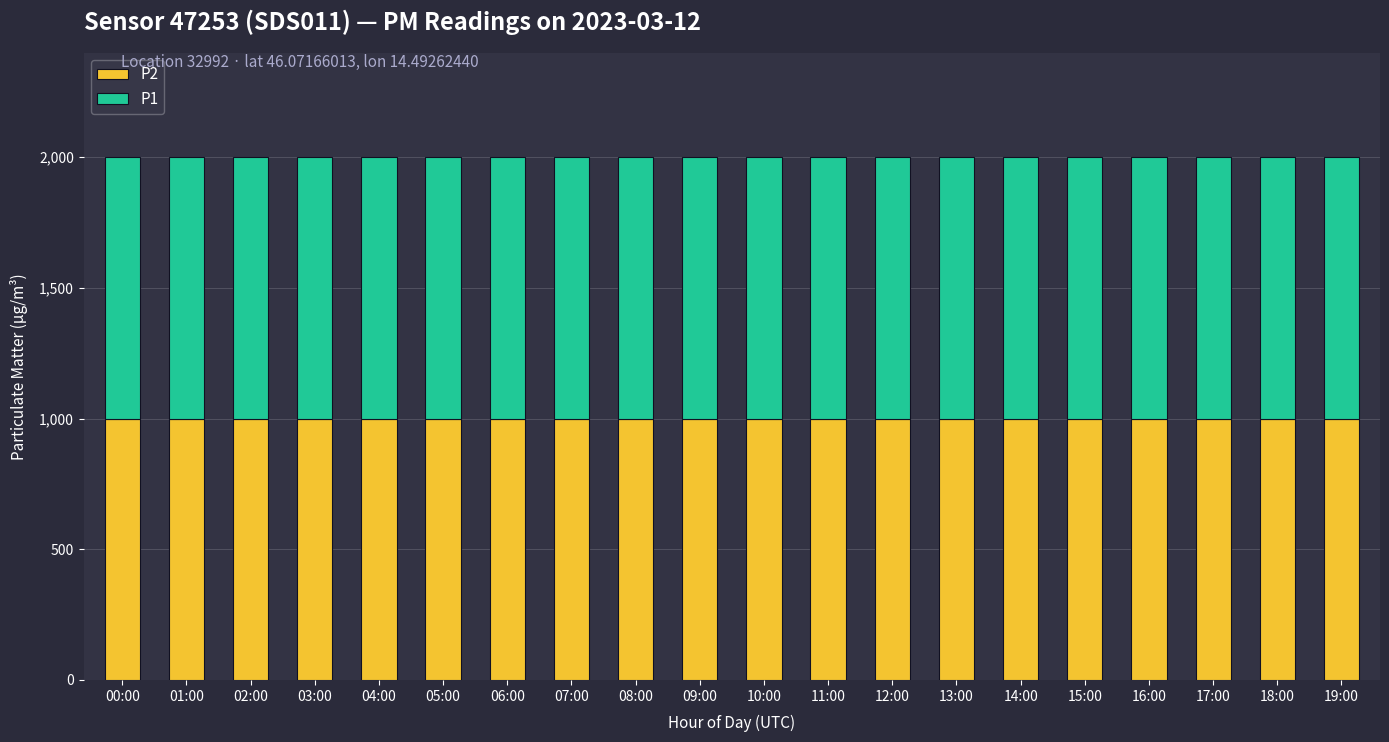

What is the sum of all P2 values?

19998.0